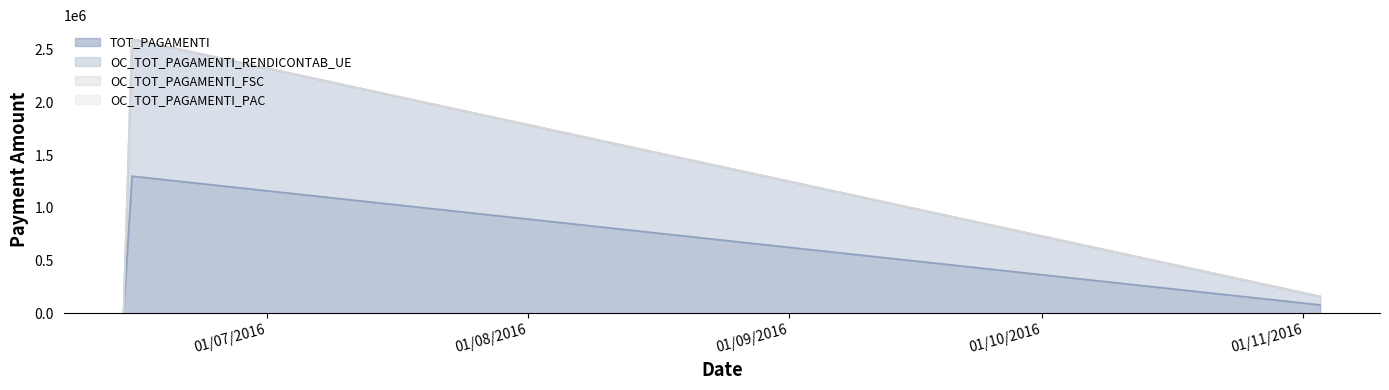

How many data points in OC_TOT_PAGAMENTI_RENDICONTAB_UE are less than 160377?

1